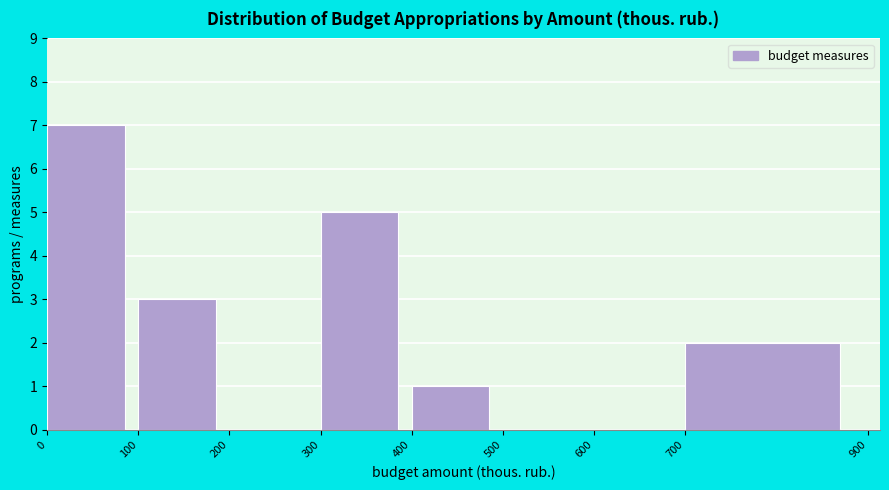

Reading left to right, list every bar in this chart as the range it spans on the x-axis followed by its height. The values are not printed on the chart, so give them approximately, as read against the axis.

0 to 100: 7
100 to 200: 3
200 to 300: 0
300 to 400: 5
400 to 500: 1
500 to 600: 0
600 to 700: 0
700 to 900: 2